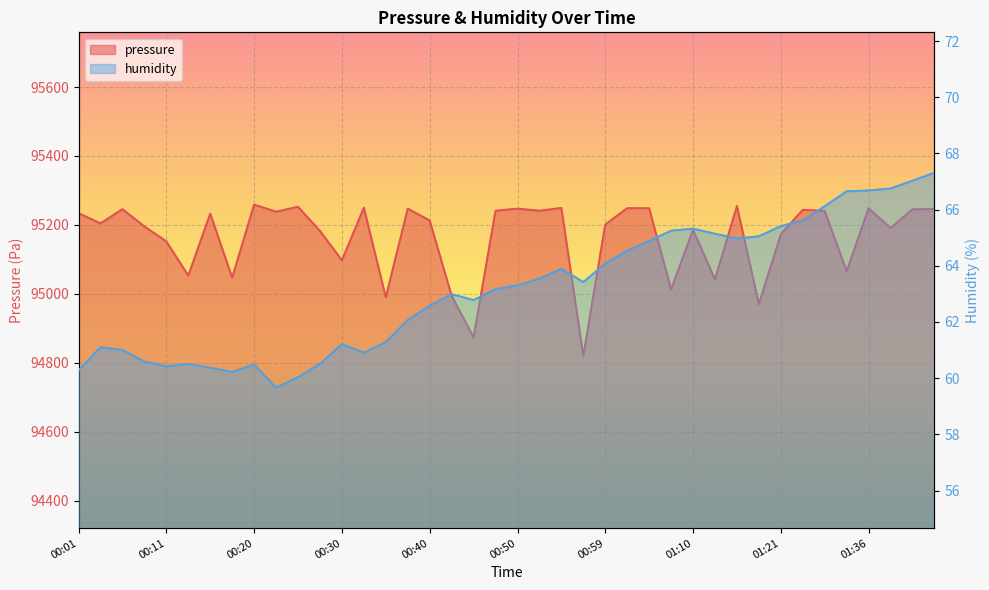

List the series in order of their overall mean, highest first.

pressure, humidity